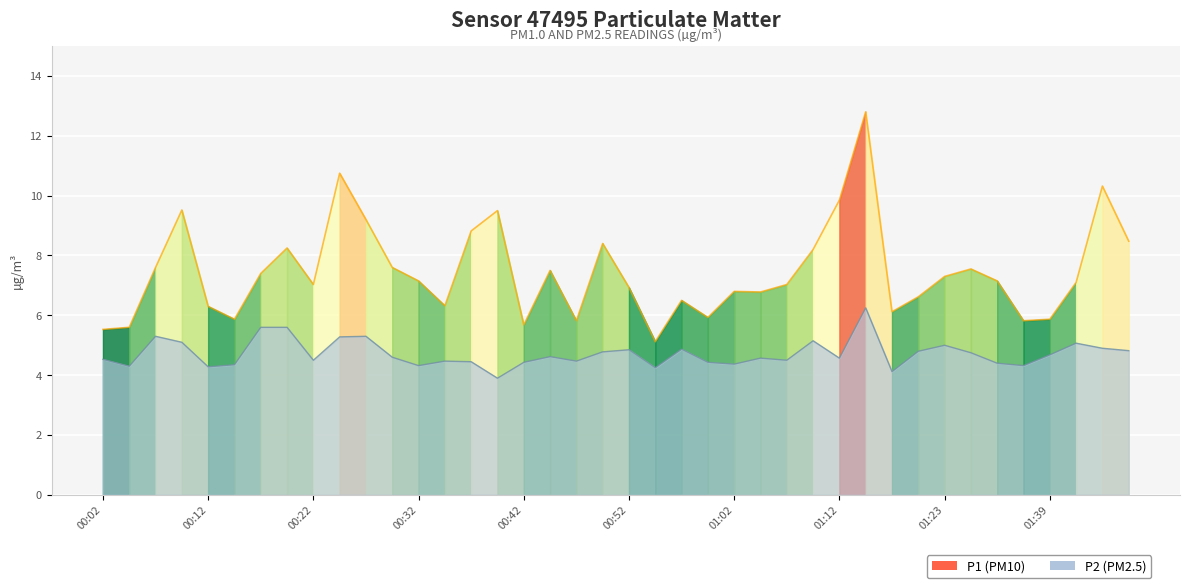

What are all the series names shown in the legend?

P1, P2